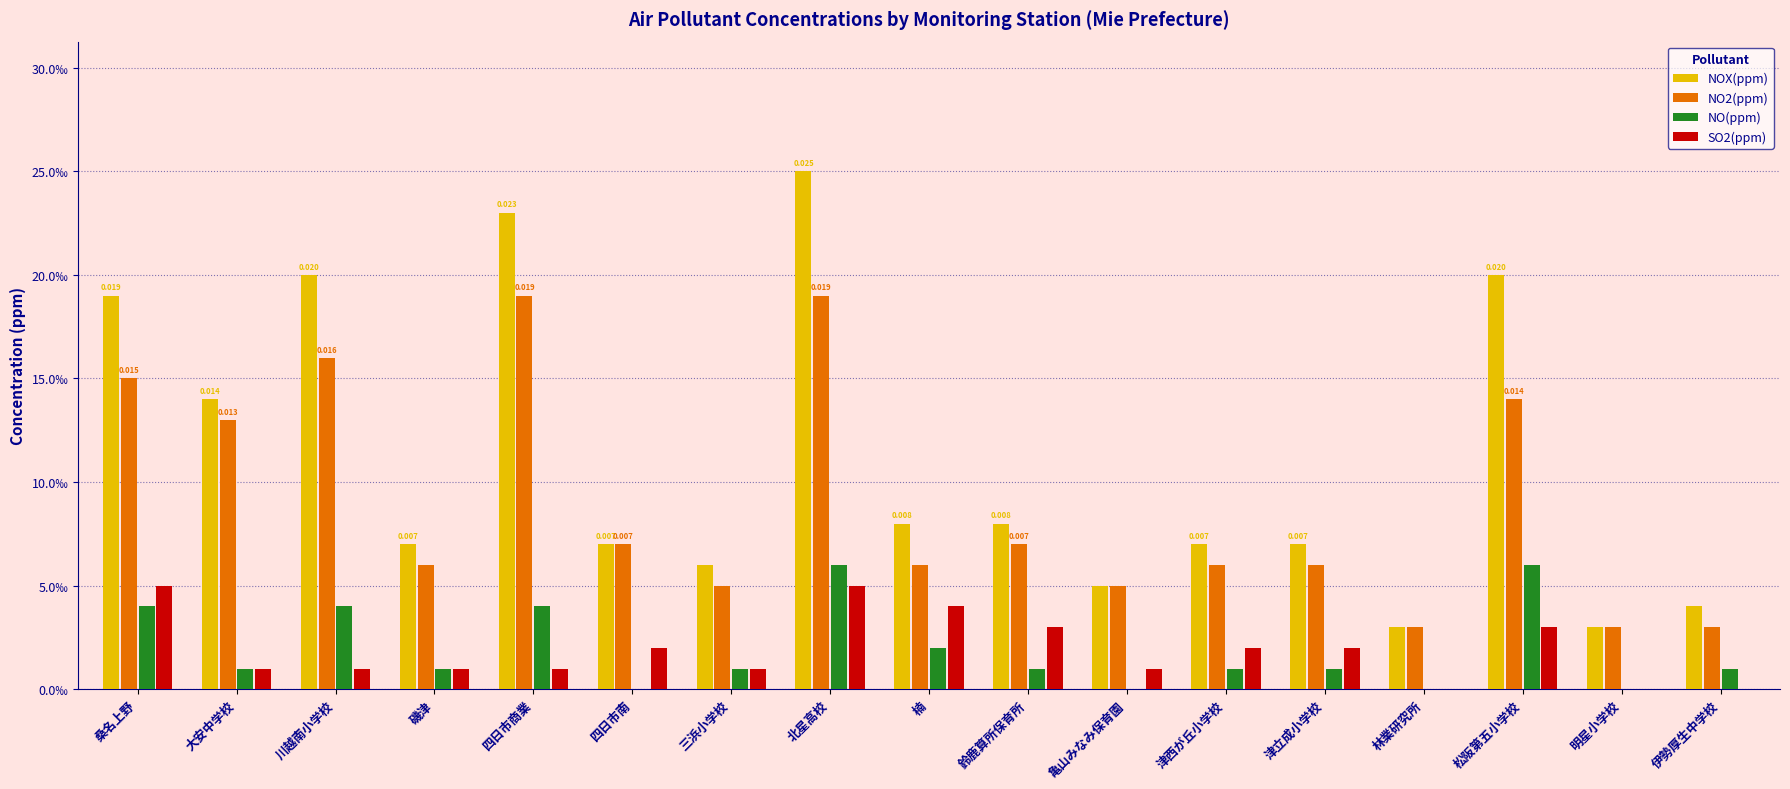

What are all the series names shown in the legend?

NOX(ppm), NO2(ppm), NO(ppm), SO2(ppm)